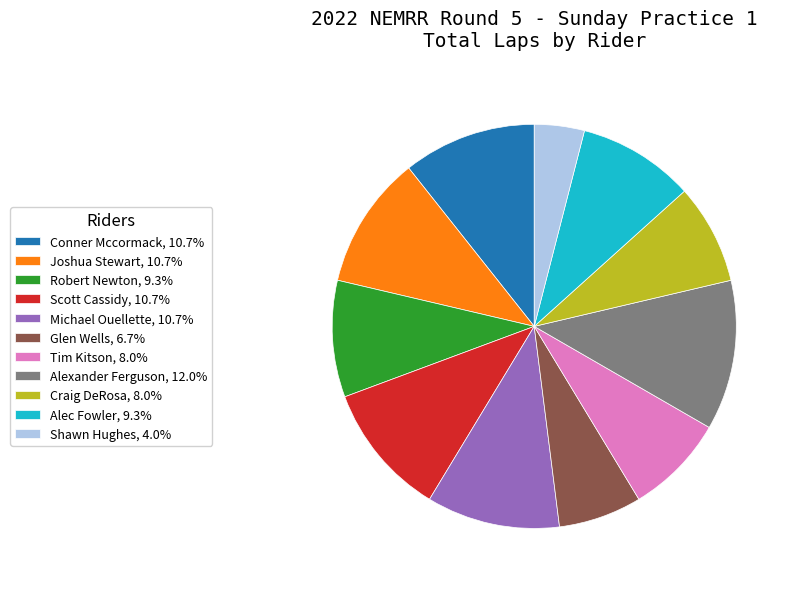

Which category has the biggest portion of the pie?

Alexander Ferguson